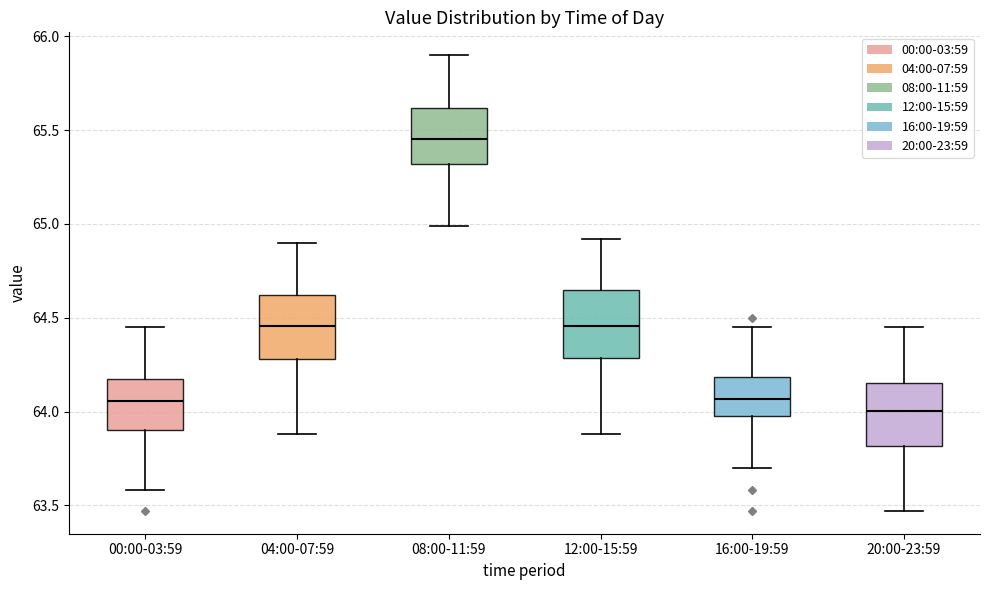

Which box has the highest median line?

08:00-11:59